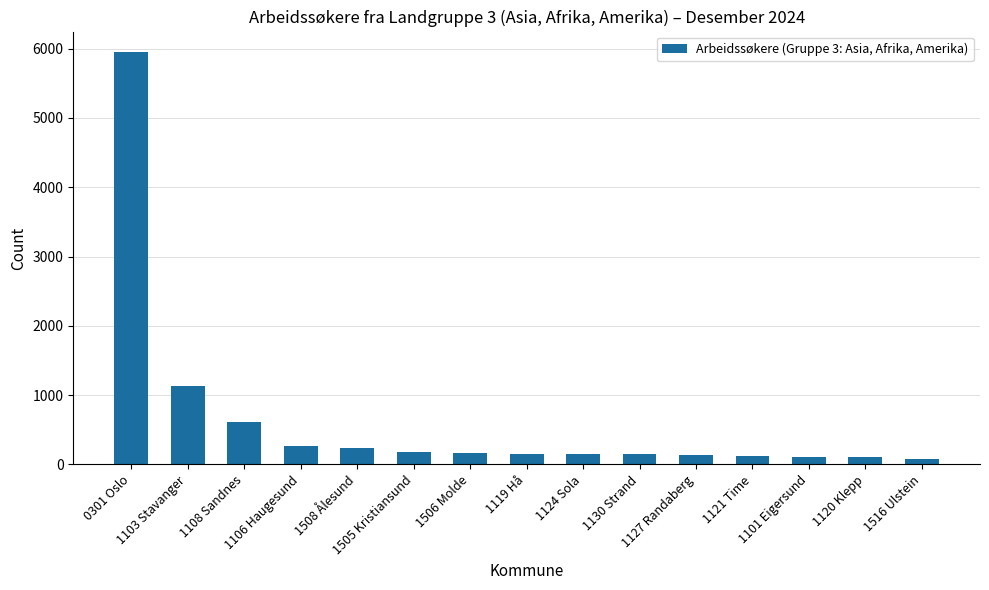

What is the difference between the second highest and second lowest values?

1028